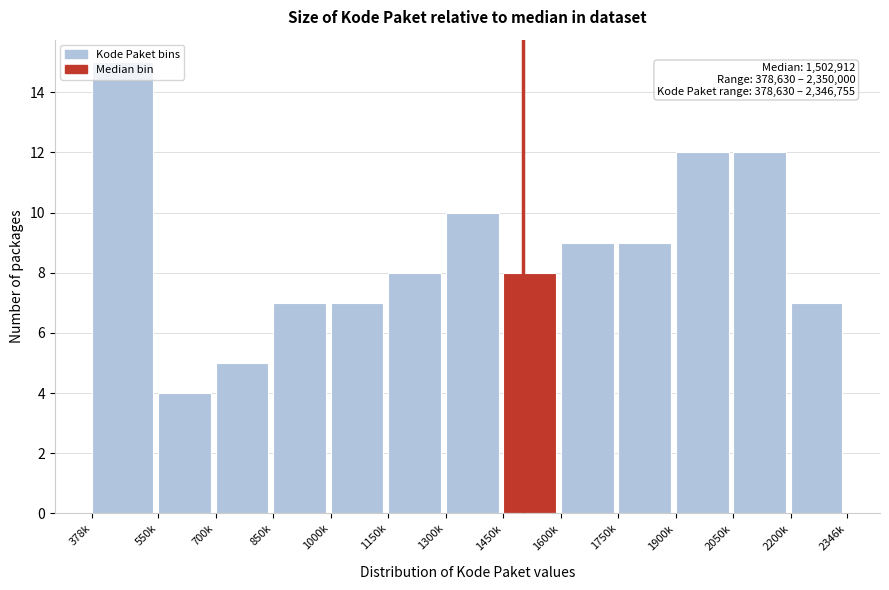

Is it true that the value at 1000k is 3?

False